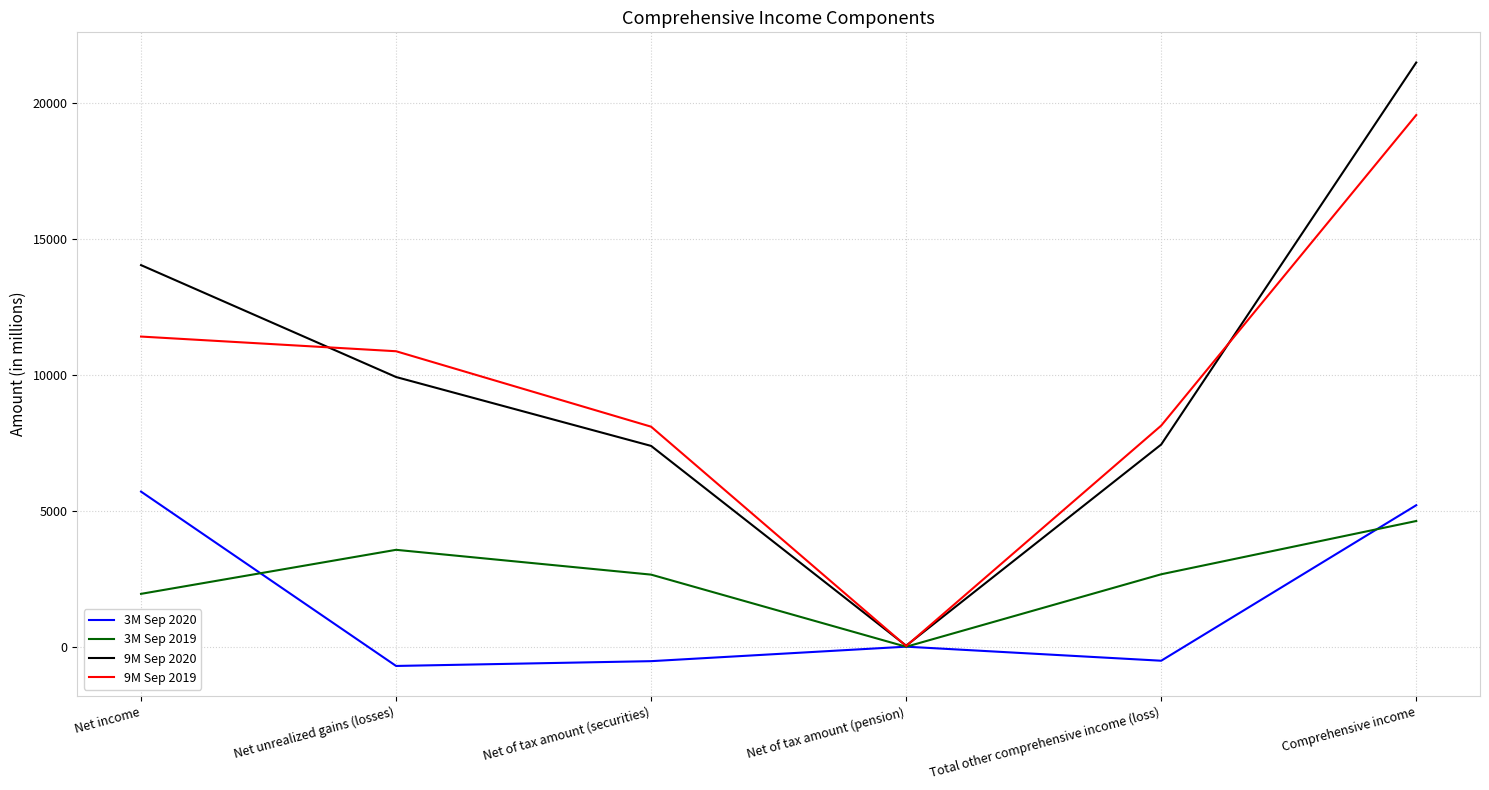

What is the lowest value of the 3M Sep 2019 series?

13